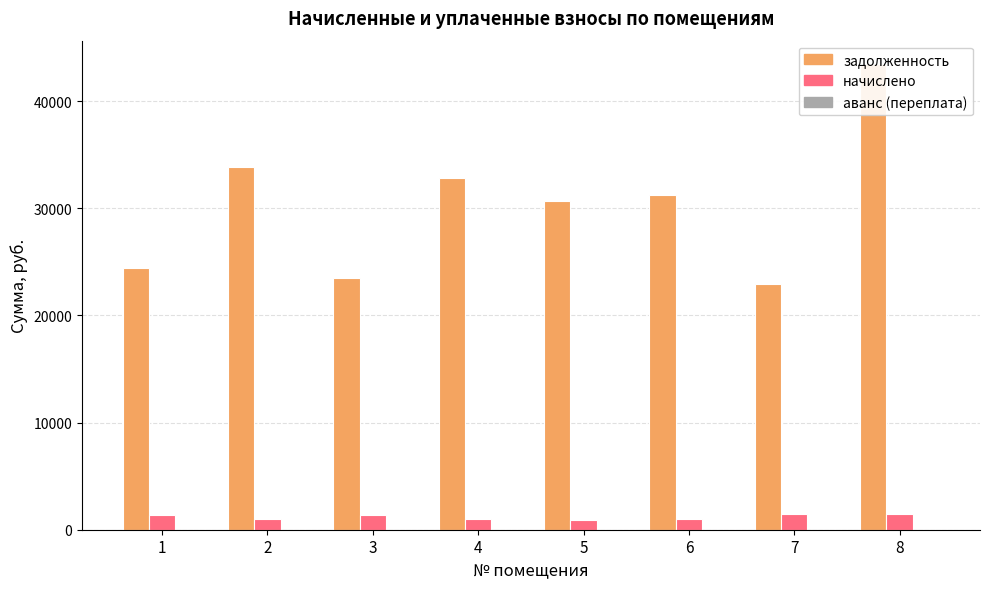

Reading left to right, extract all data points from this chart.

задолженность: 24396.0	33850.0	23473.0	32850.0	30690.5	31257.8	22929.3	43482.7
начислено: 1414.3	1045.8	1414.3	1045.8	948.2	1041.8	1444.2	1444.2
аванс (переплата): 0.0	0.0	0.0	0.0	0.0	0.0	0.0	0.0